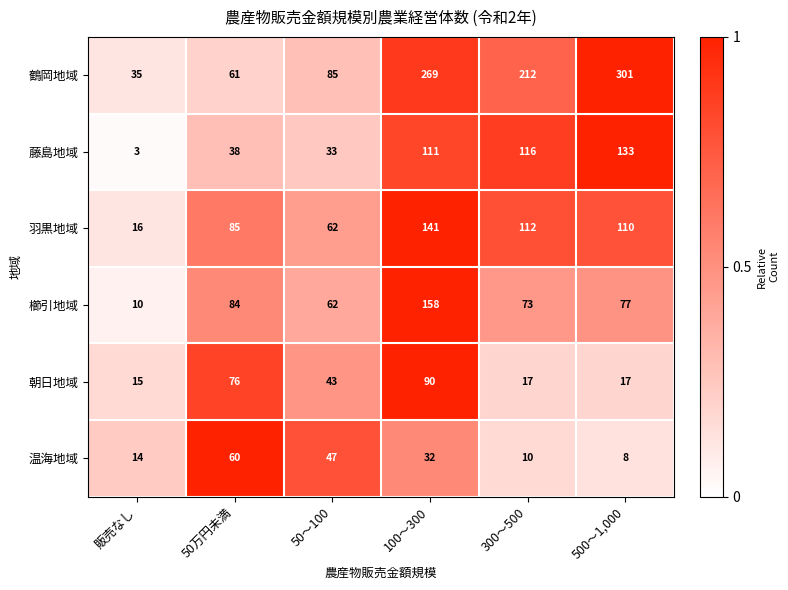

What is the difference between the second highest and second lowest values in the 鶴岡地域 series?

208